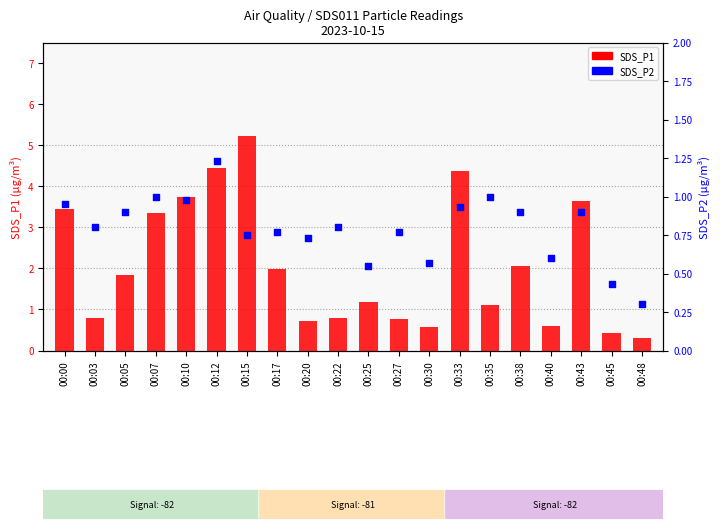

Which series has the largest total across all categories?

SDS_P1